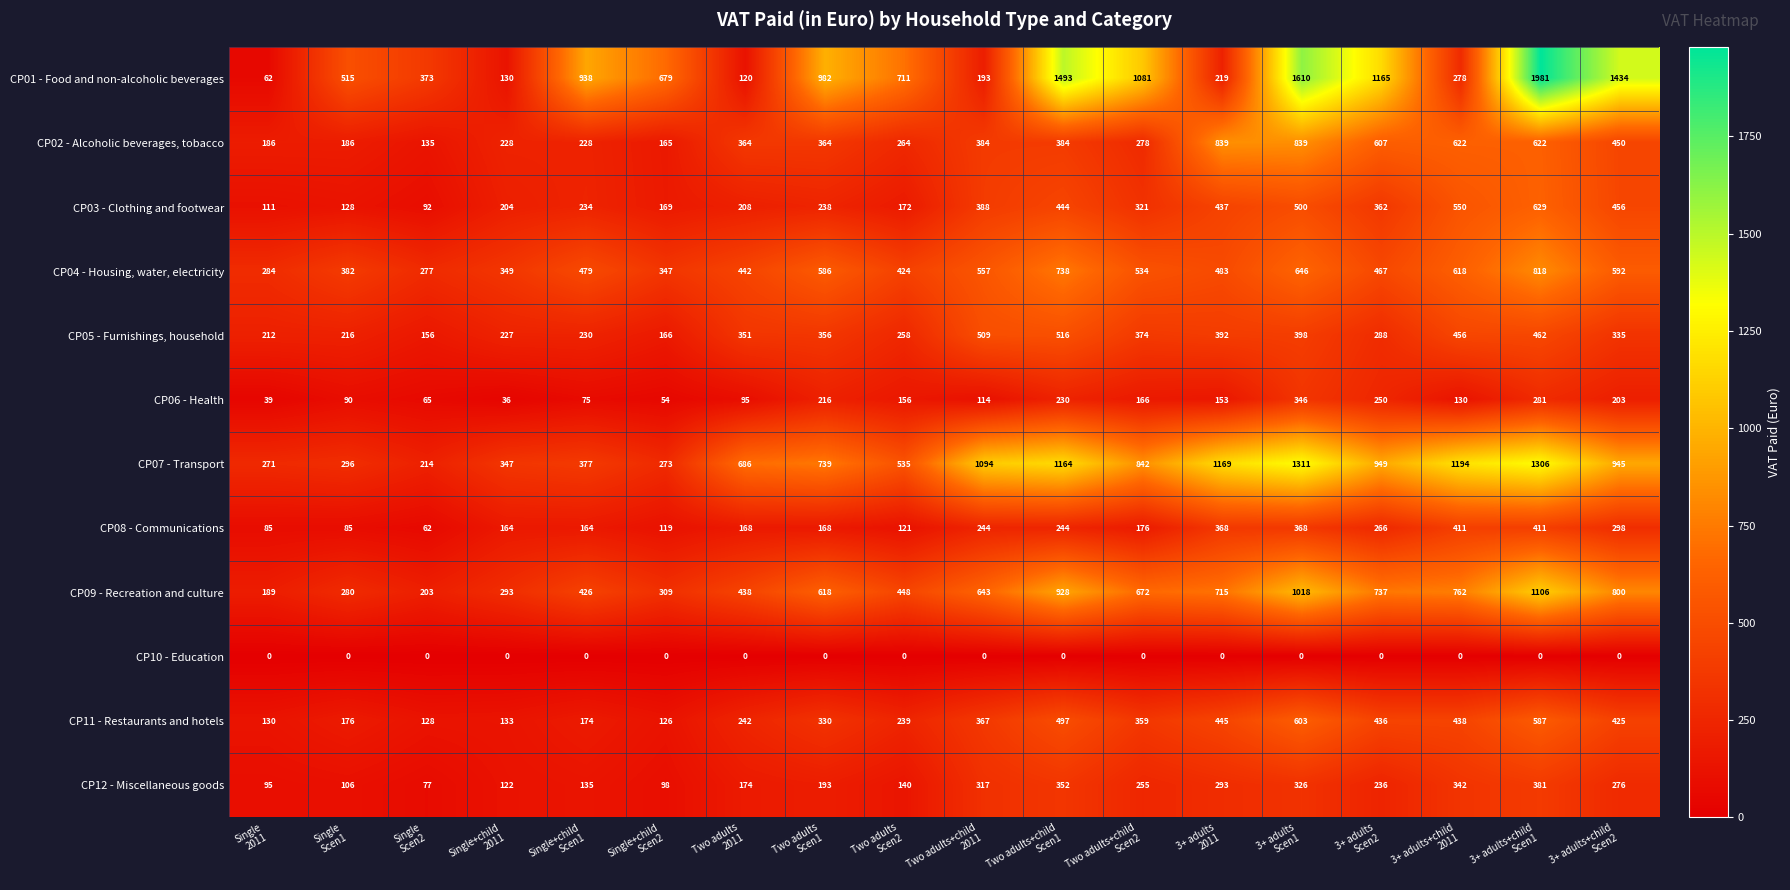

Count the number of data series in this chart.

12